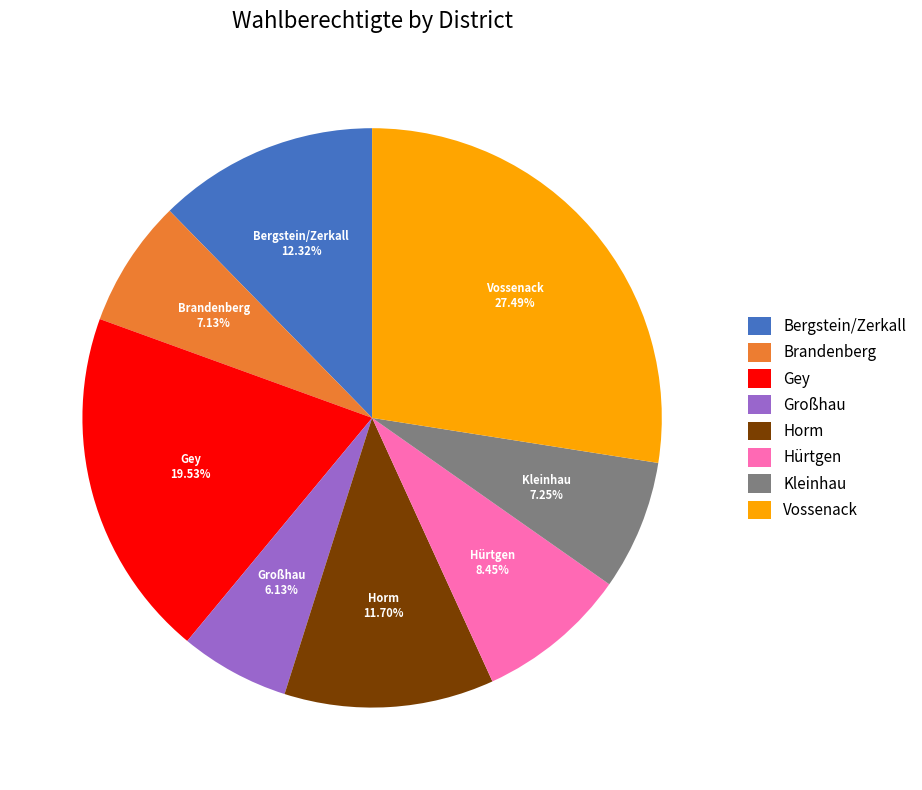

The Vossenack slice represents 27% of the pie. True or false?

True